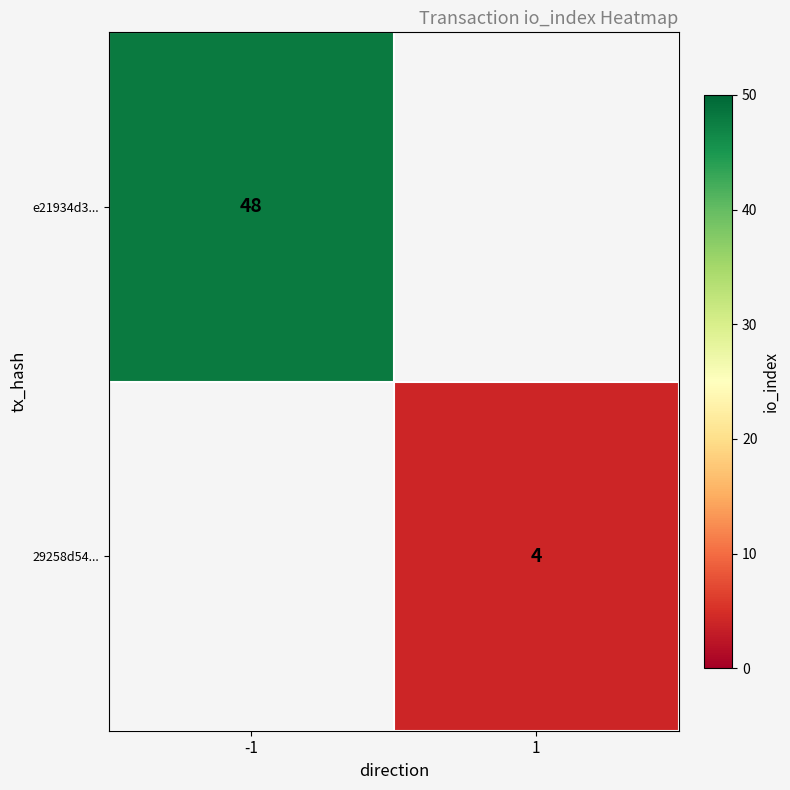

Count the number of categories in the chart.

2